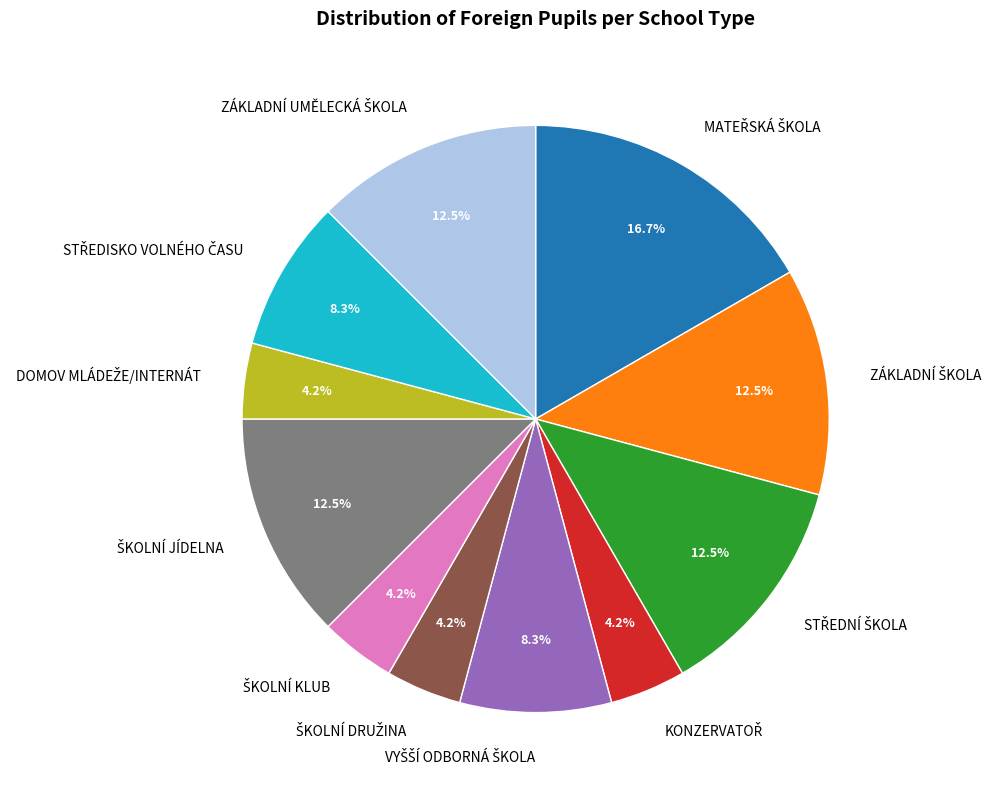

Does any single category account for the majority?

No